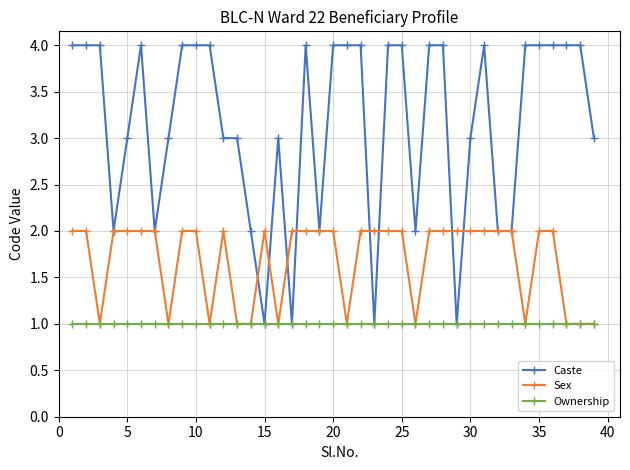

List the series in order of their peak value, highest first.

Caste, Sex, Ownership